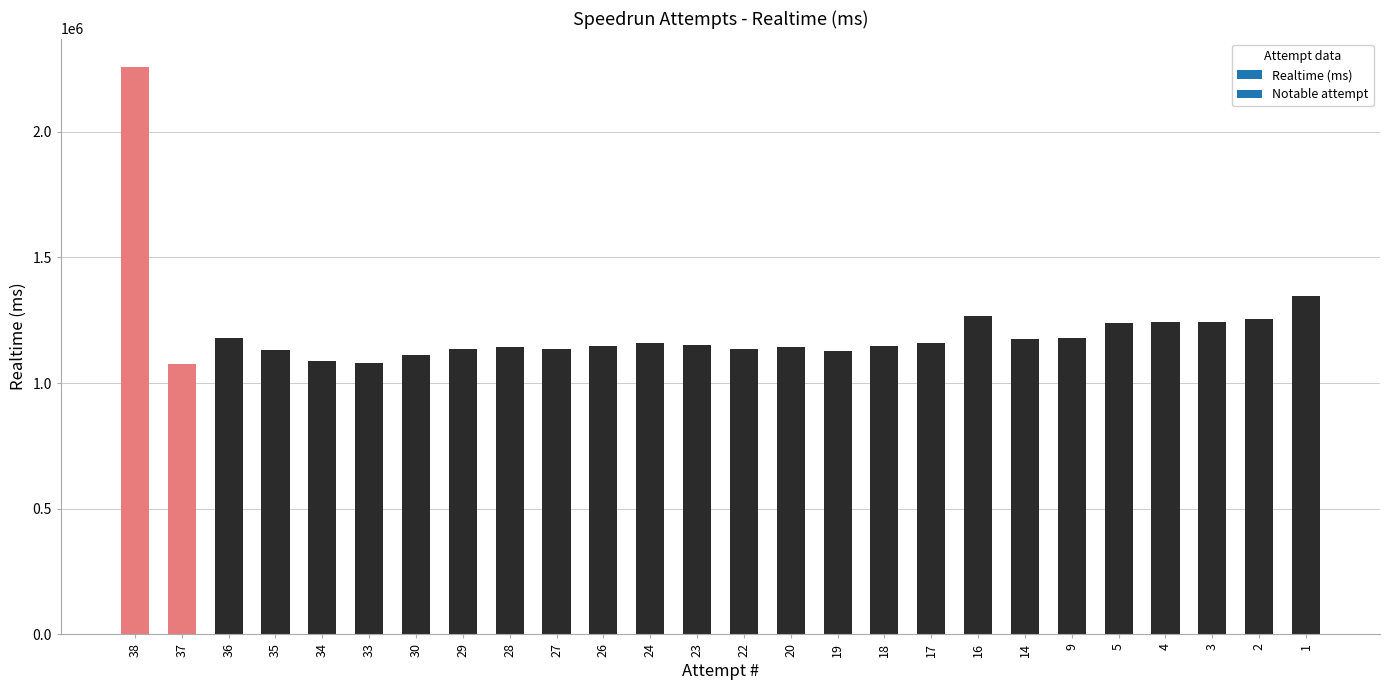

What is the value of the 26th bar from the left?

1346344